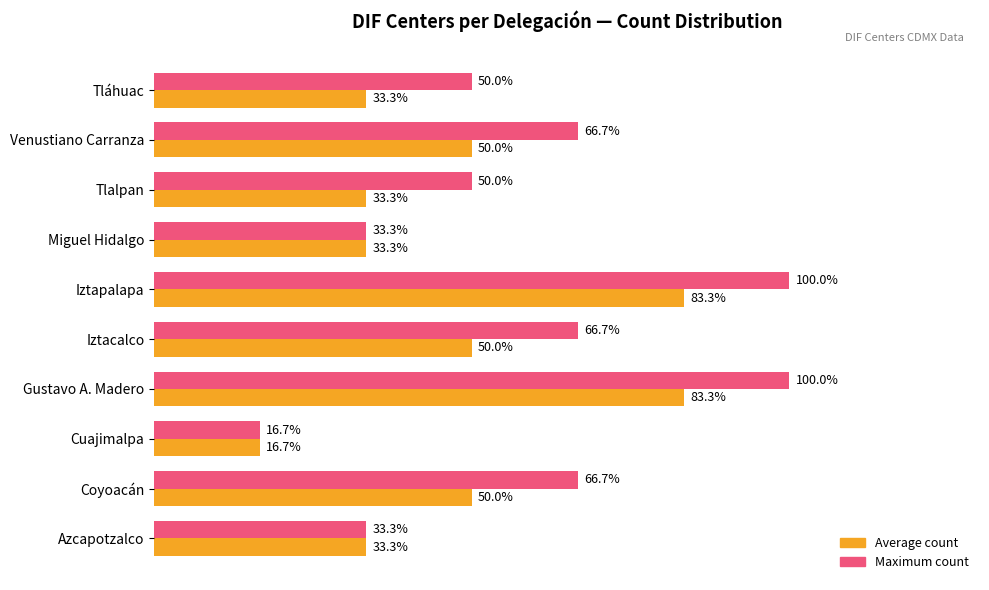

Which category has the lowest value across all series?

Cuajimalpa